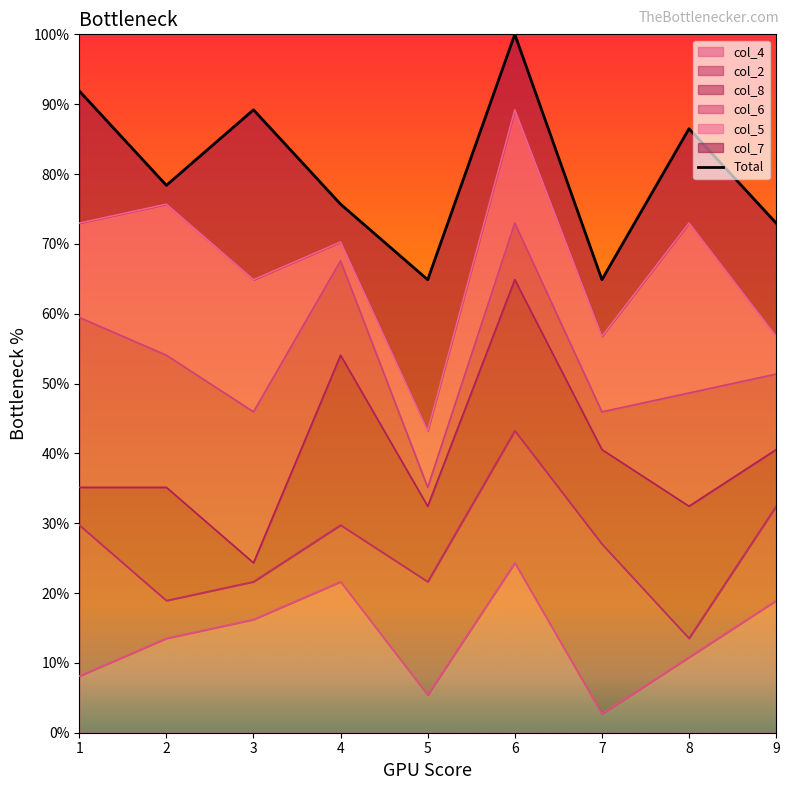

What is the change in value from 1 to 7?

-27.0